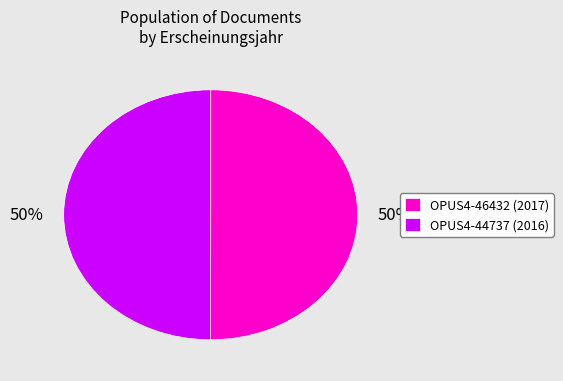

Is it true that OPUS4-44737 is 50% of the pie?

True